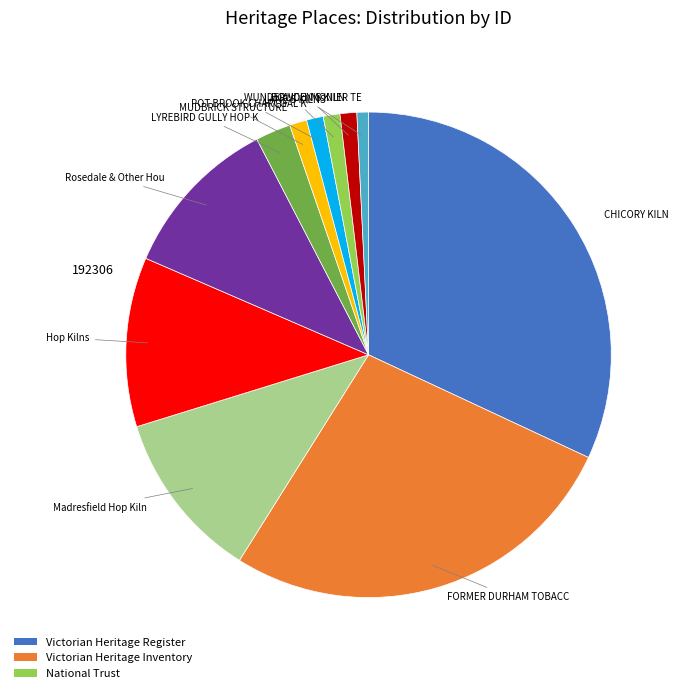

Does any single category account for the majority?

No